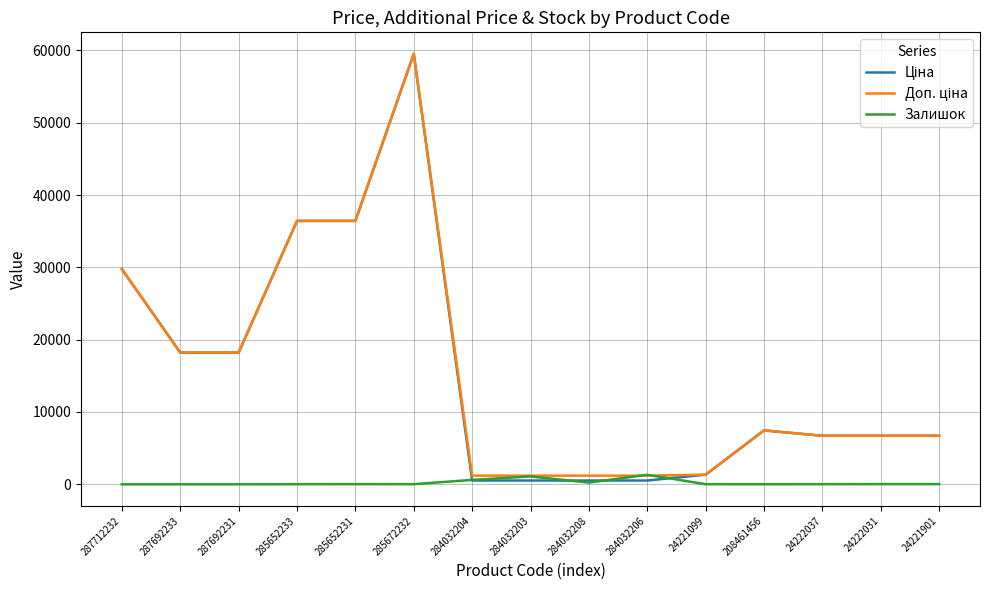

What is the greatest value displayed?

59523.0